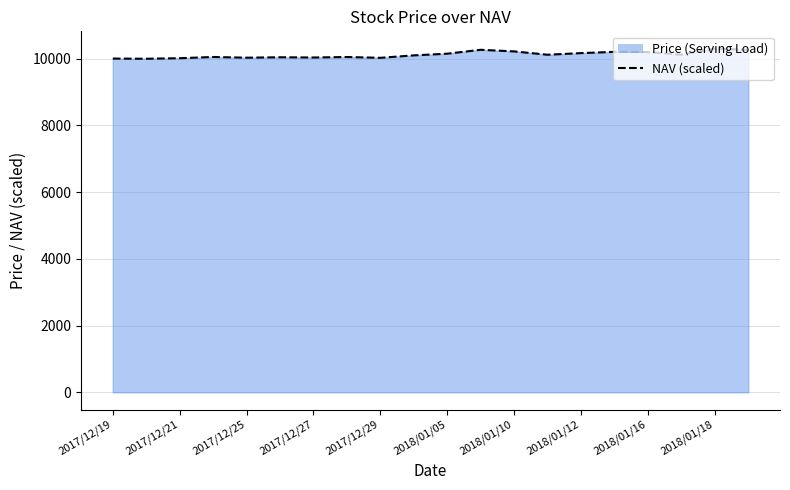

How many lines are shown in the chart?

1